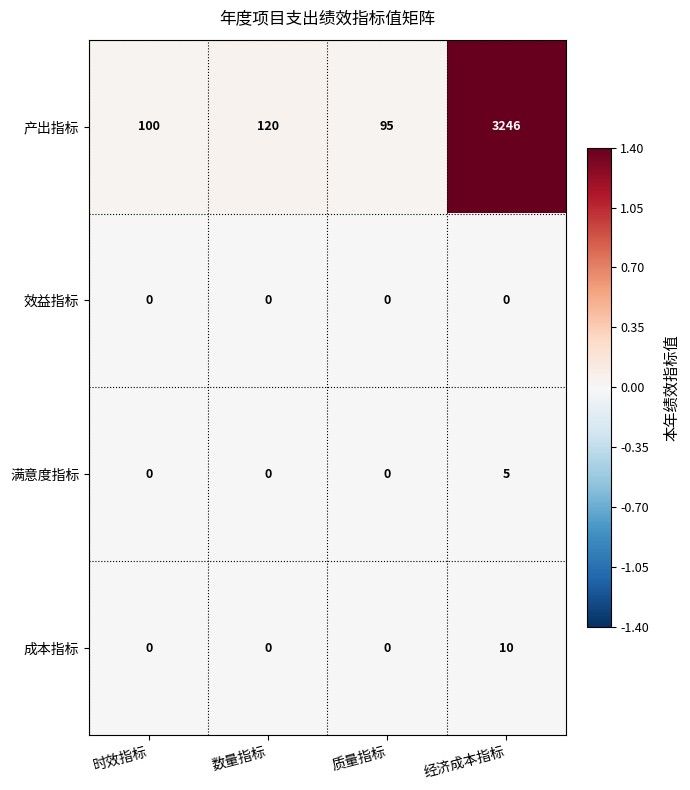

At which label is 产出指标 closest to 1670?

数量指标